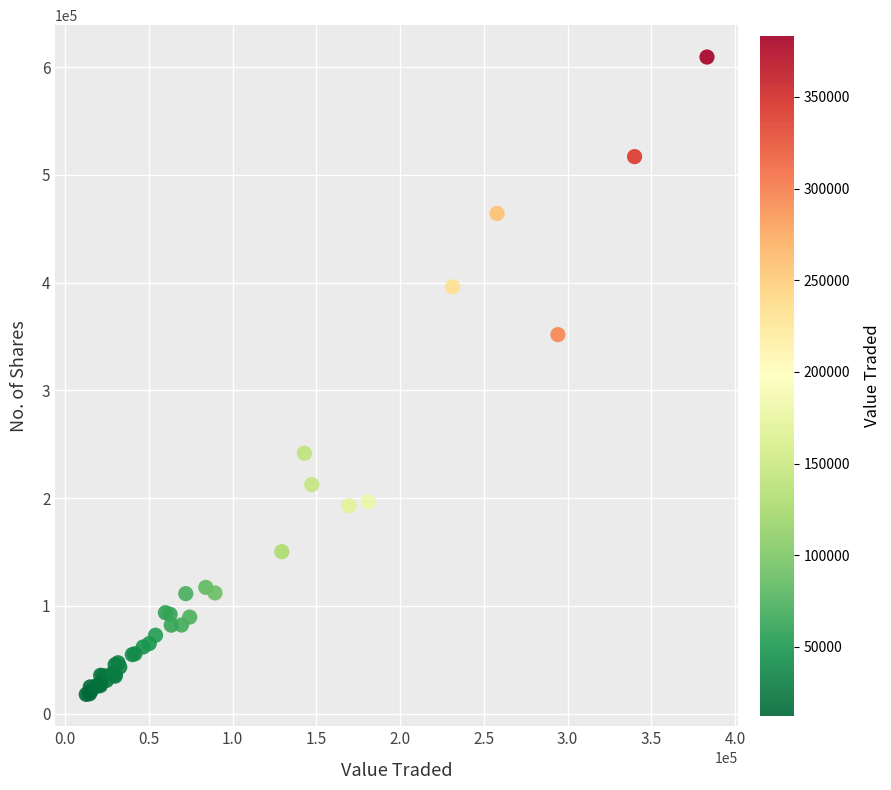

What Y value in the scatter plot is closest to 313625?

351758